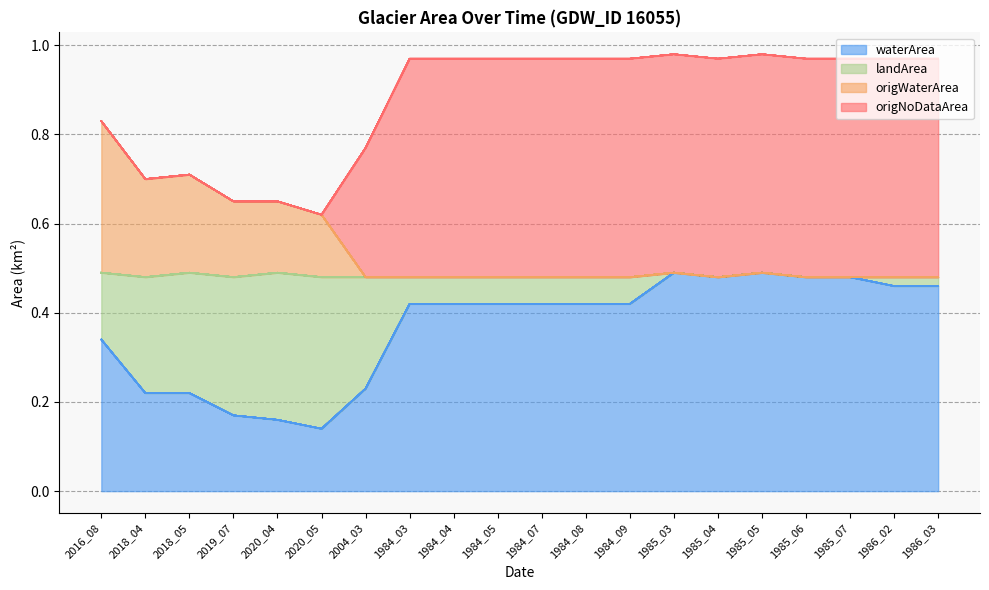

The waterArea series shows 0.7 at 1986_02. True or false?

False